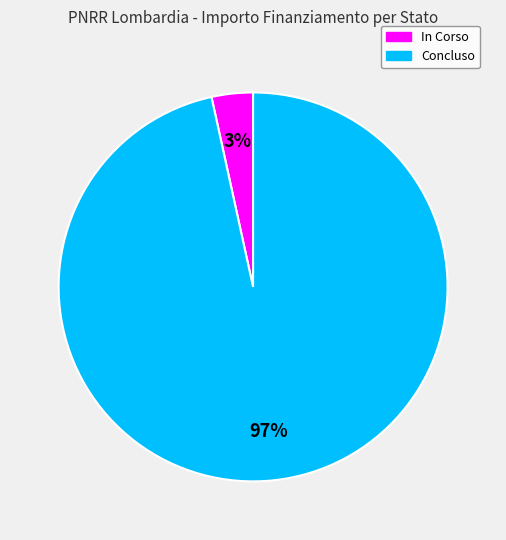

How many slices are in this pie chart?

2